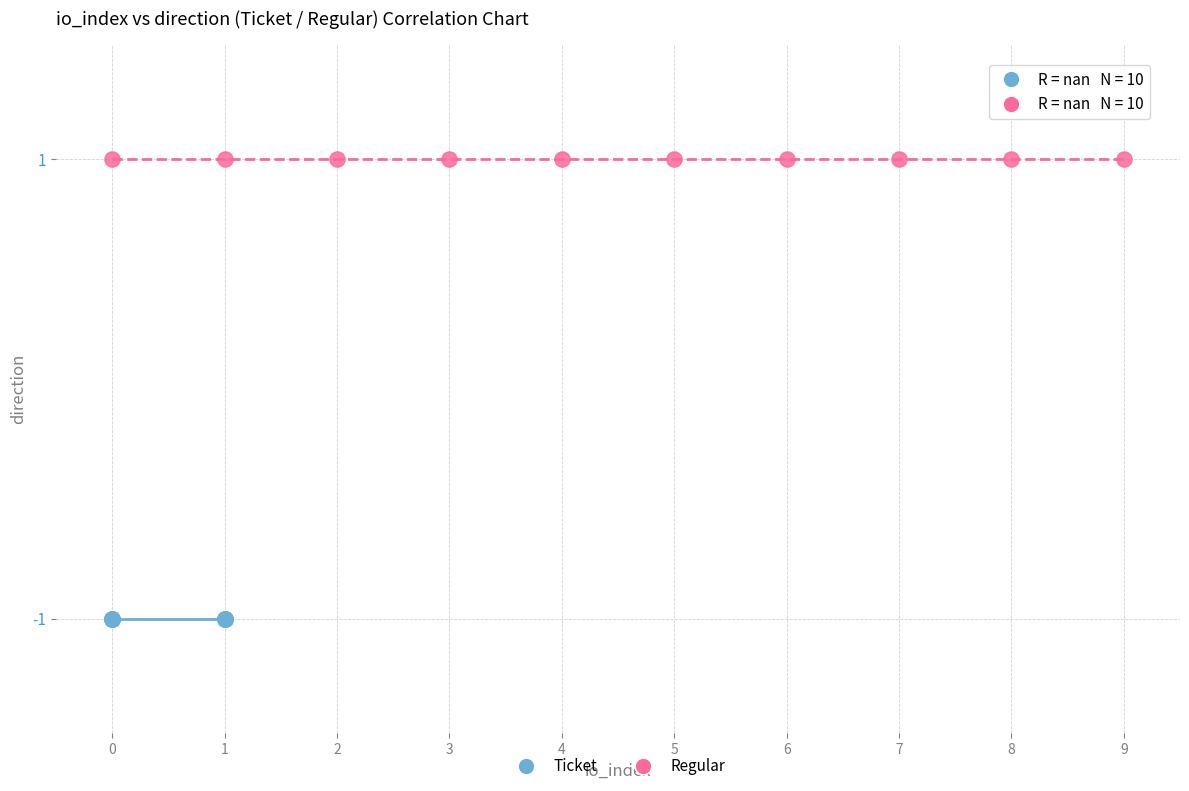

Which series reaches the maximum Y coordinate?

Regular